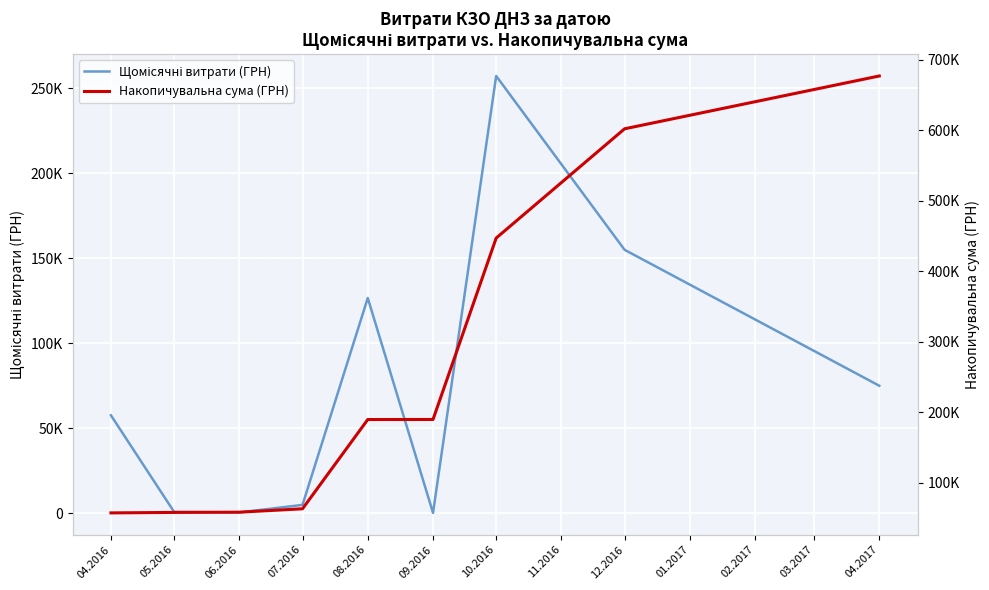

What is the sum of the Щомісячні витрати (ГРН) values at 06.2016 and 04.2016?

57831.1